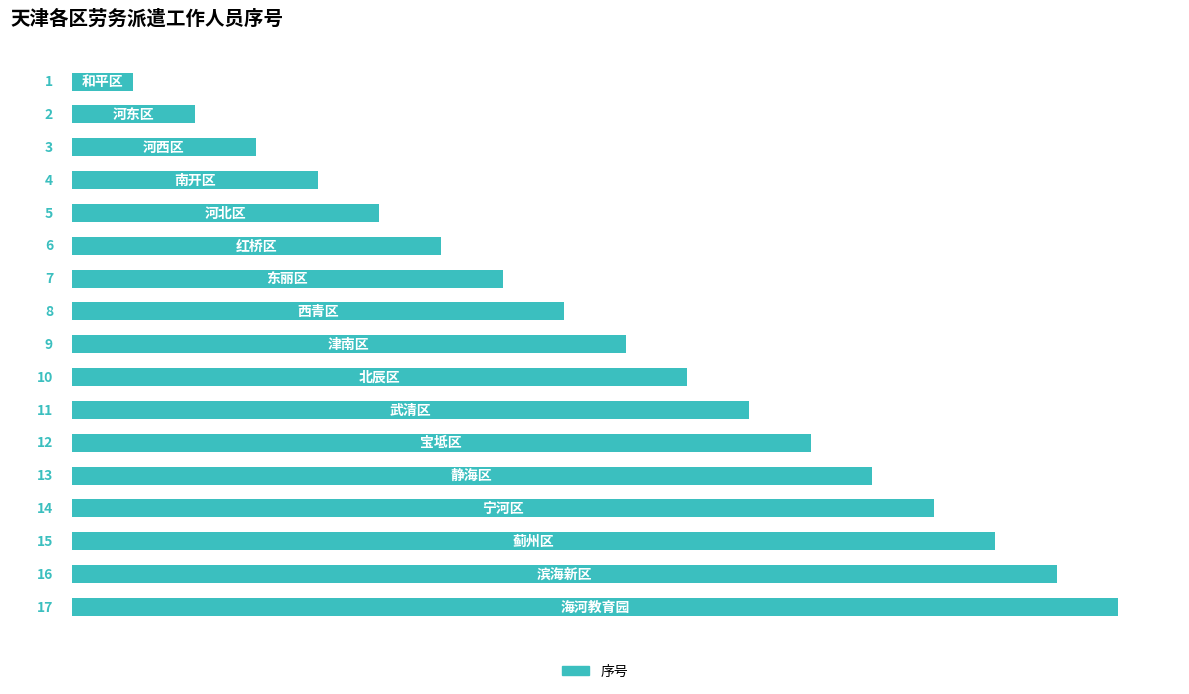

What is the value of the 6th bar from the top?

6